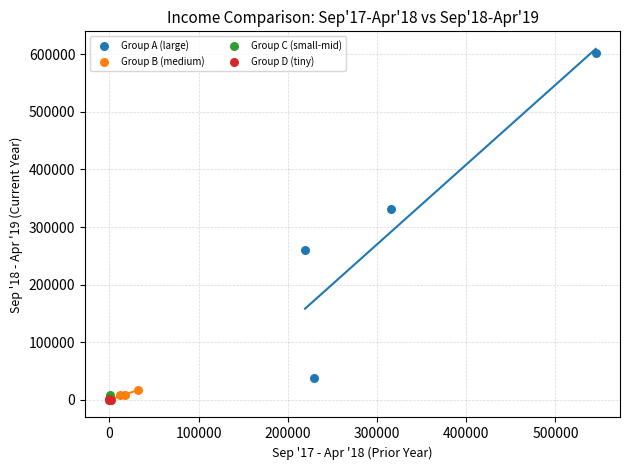

Which series has the largest Y range (max minus min)?

Group A (large)